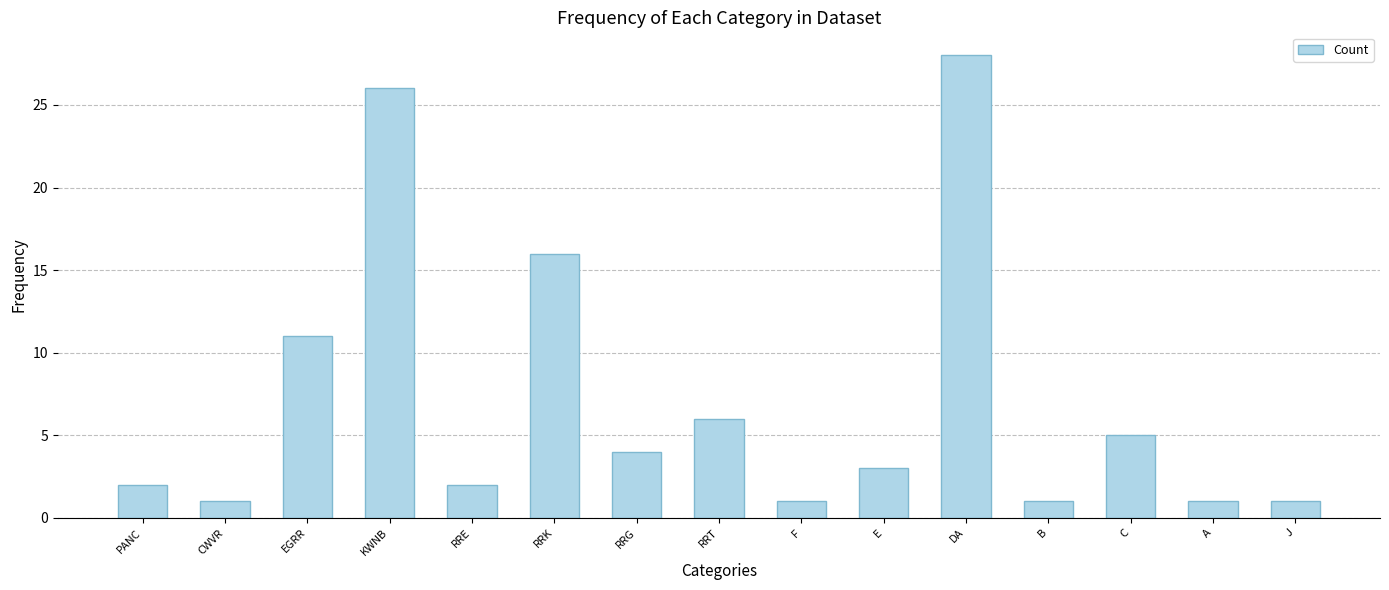

What value does the data have at C?

5